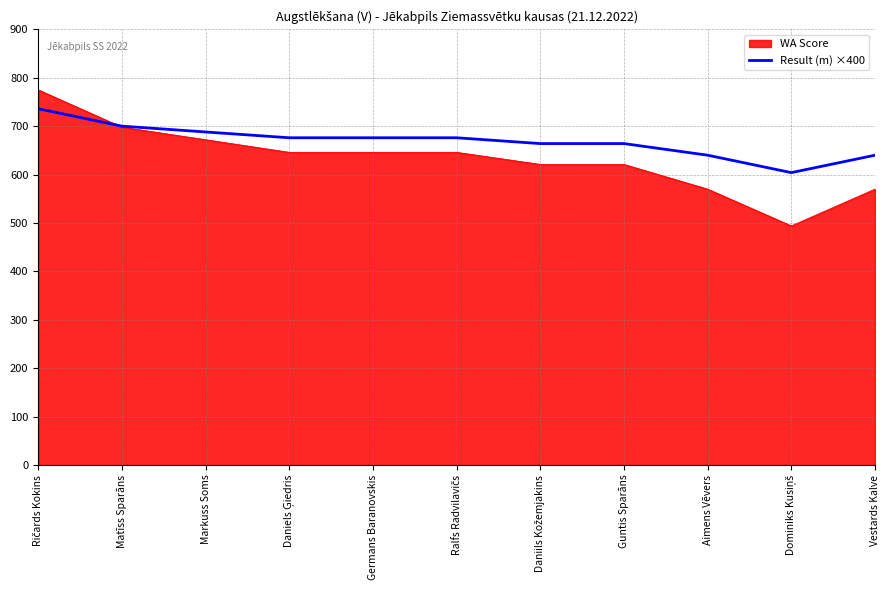

How many data points does each series have?

11